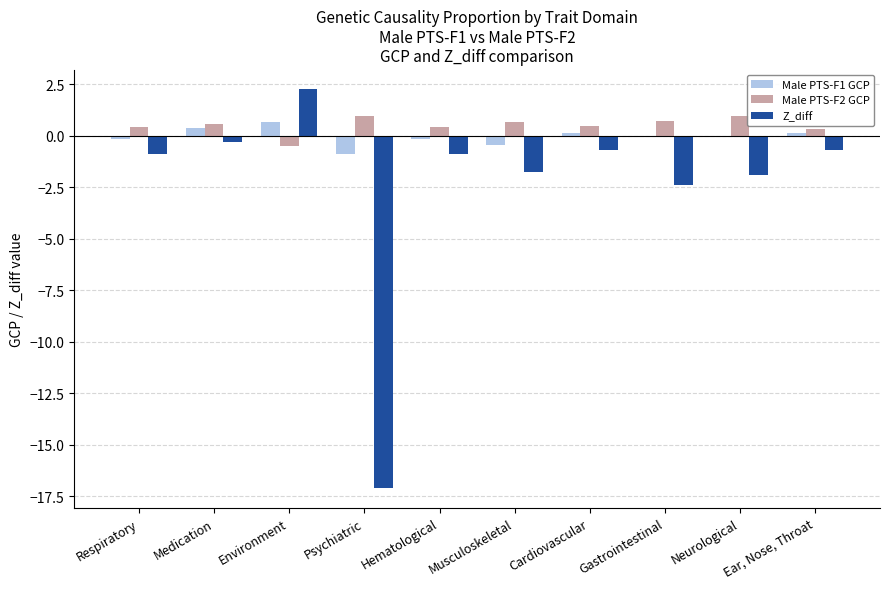

The value of Male PTS-F2 GCP at Gastrointestinal is 0.7. True or false?

True